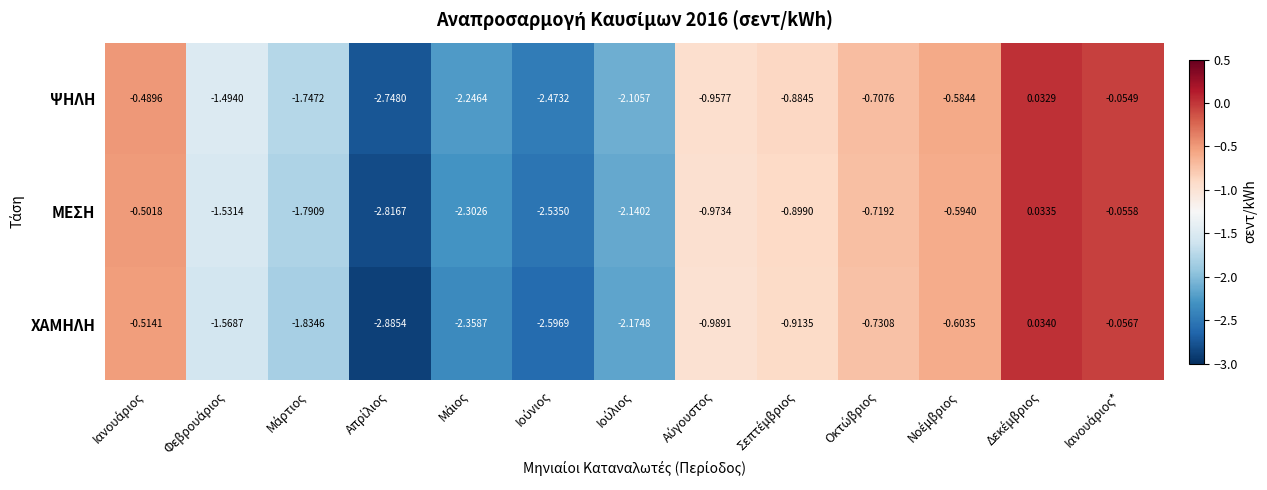

Which series has the largest range (max minus min)?

ΧΑΜΗΛΗ